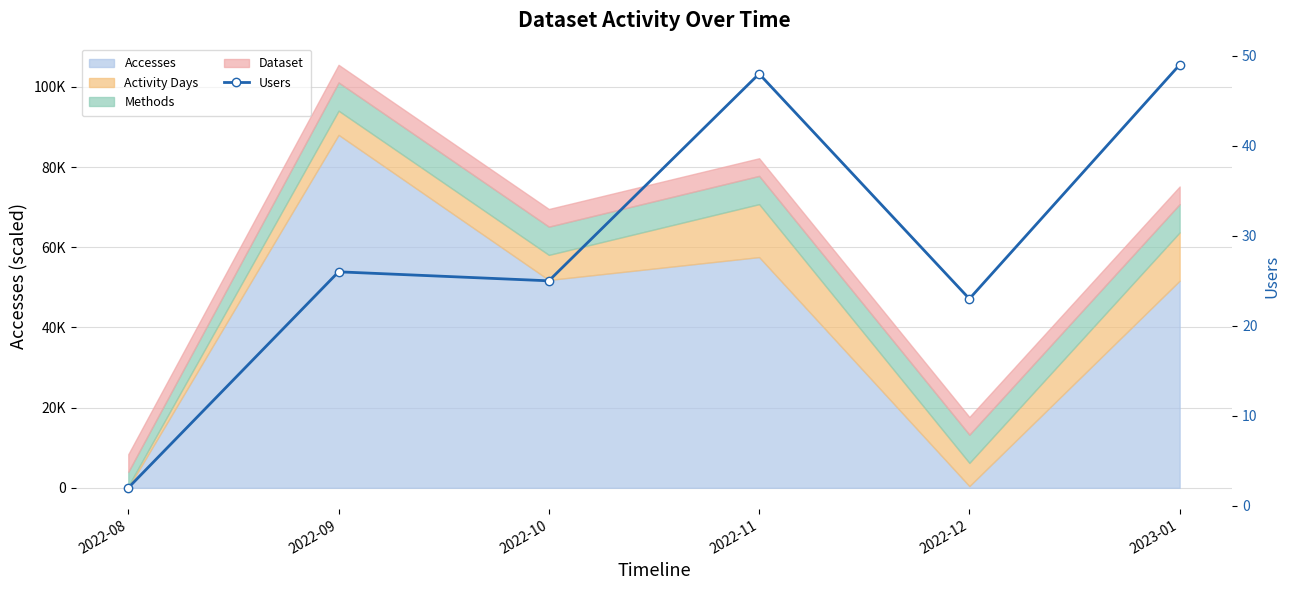

What is the sum of the values at 2022-12 and 2022-08?

25